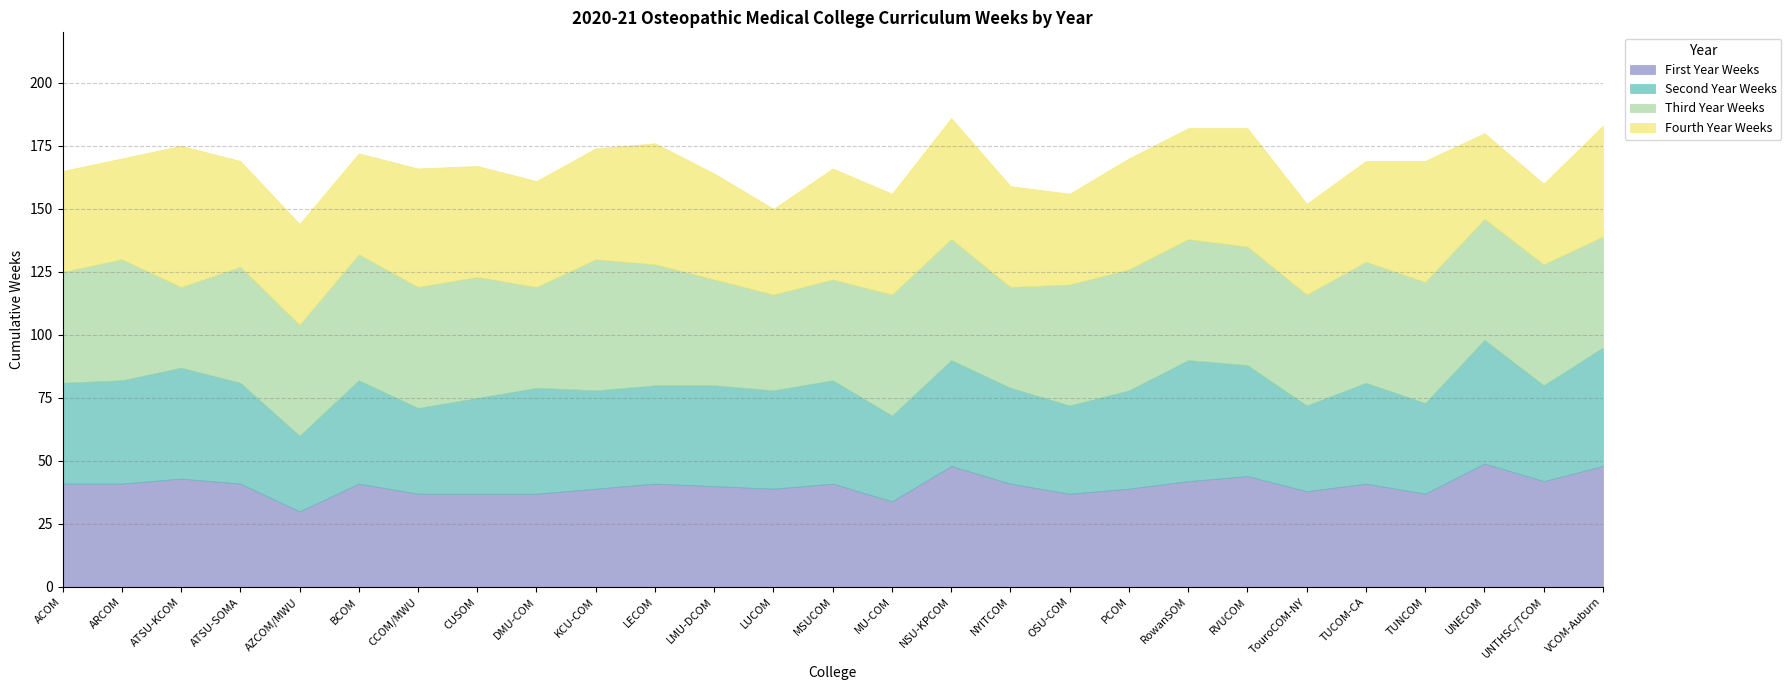

Which series changed the most between CCOM/MWU and LUCOM?

Fourth Year Weeks